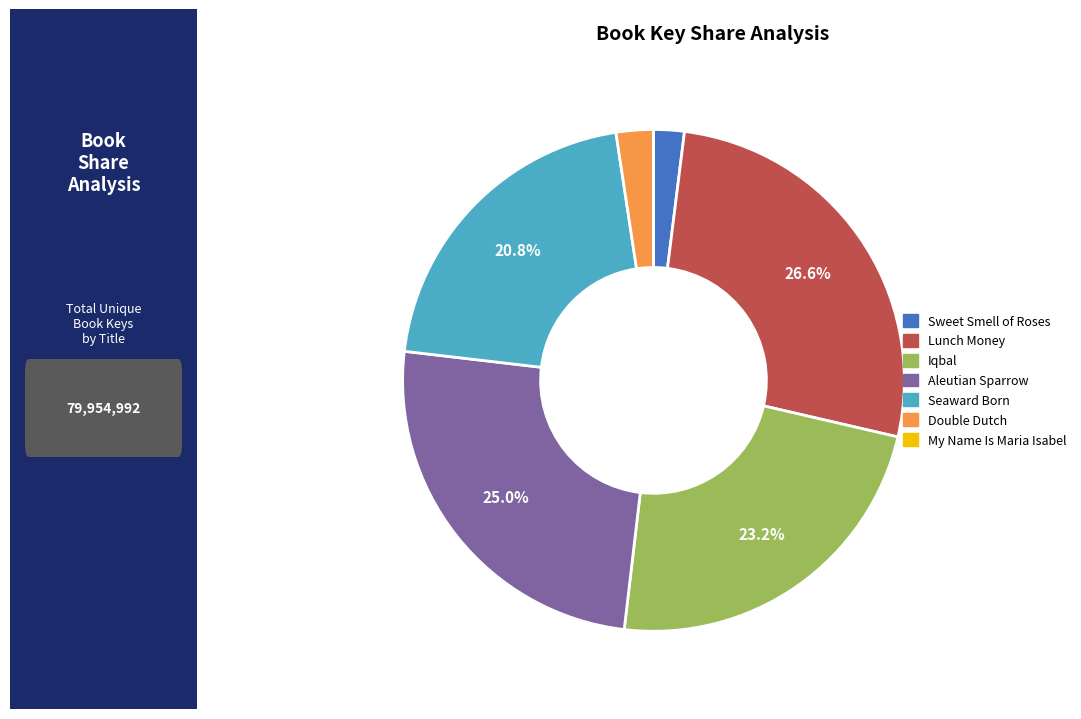

Which category has the biggest portion of the pie?

Lunch Money